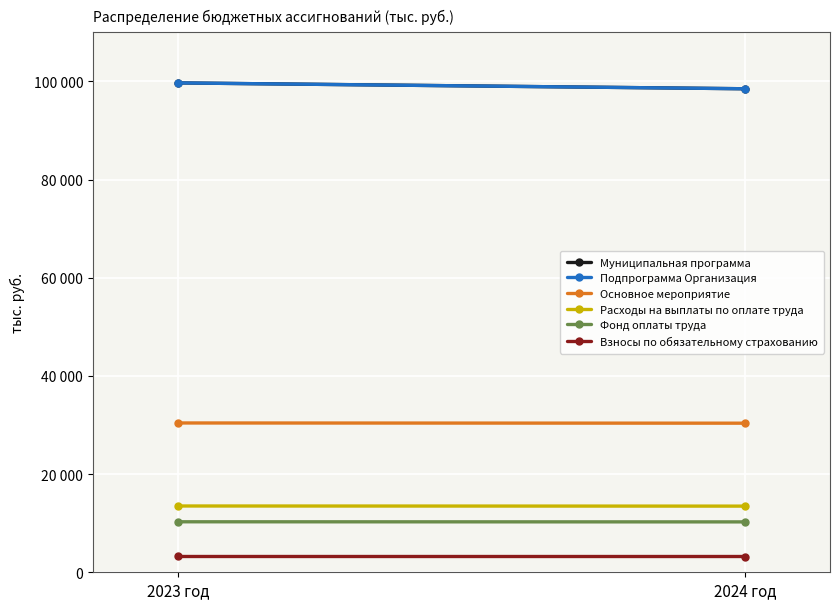

What are all the series names shown in the legend?

Муниципальная программа, Подпрограмма Организация, Основное мероприятие, Расходы на выплаты по оплате труда, Фонд оплаты труда, Взносы по обязательному страхованию